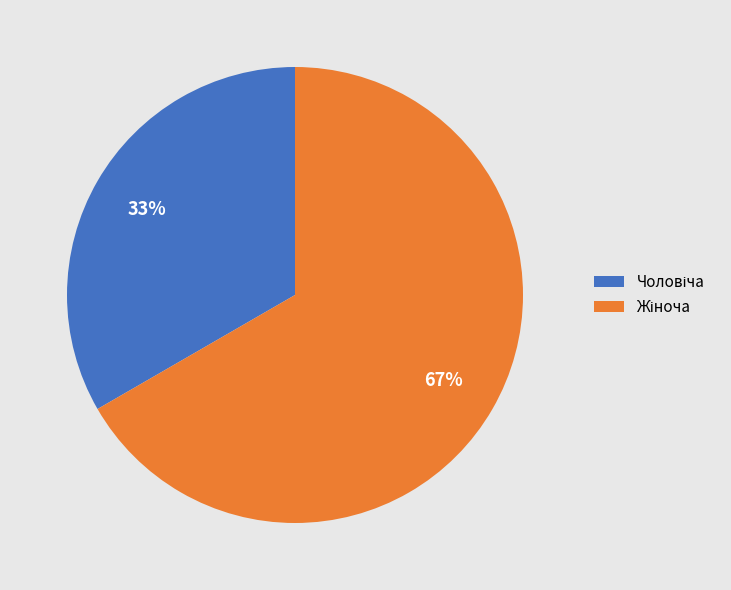

To the nearest percent, what is the average slice percentage?

50%